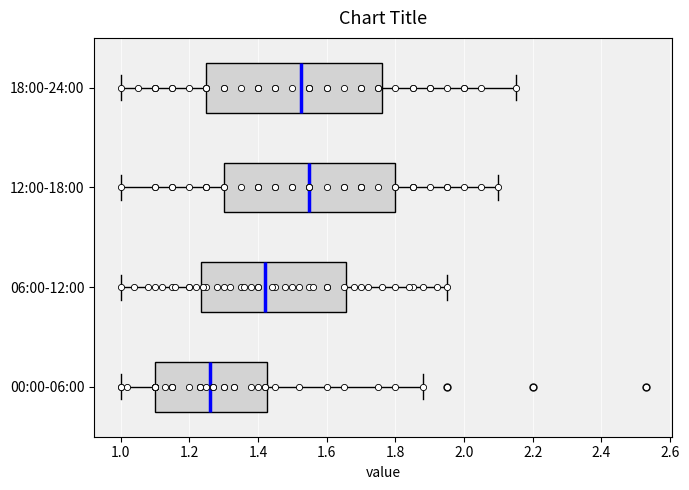

Reading bottom to top, read every box against the x-axis: the position of its median line, the range the box covers, and the ends of its whiskers. The values are not printed on the chart, so give them approximately, as read against the axis.

00:00-06:00: median 1.26, box 1.10 to 1.42, whiskers 1.00 to 1.88
06:00-12:00: median 1.42, box 1.24 to 1.66, whiskers 1.00 to 1.96
12:00-18:00: median 1.56, box 1.30 to 1.80, whiskers 1.00 to 2.10
18:00-24:00: median 1.52, box 1.26 to 1.76, whiskers 1.00 to 2.16